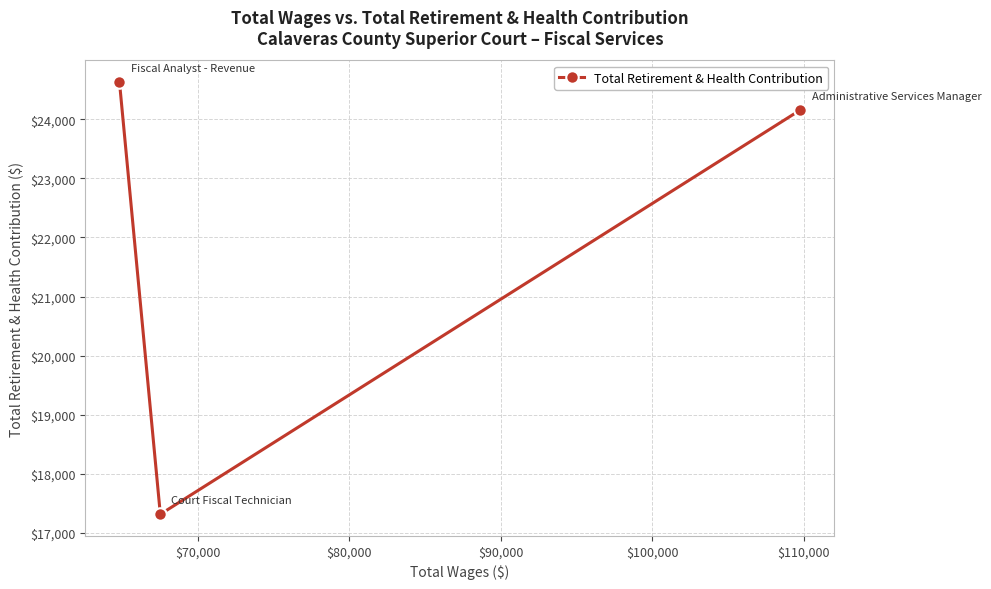

What is the smallest value displayed?

17313